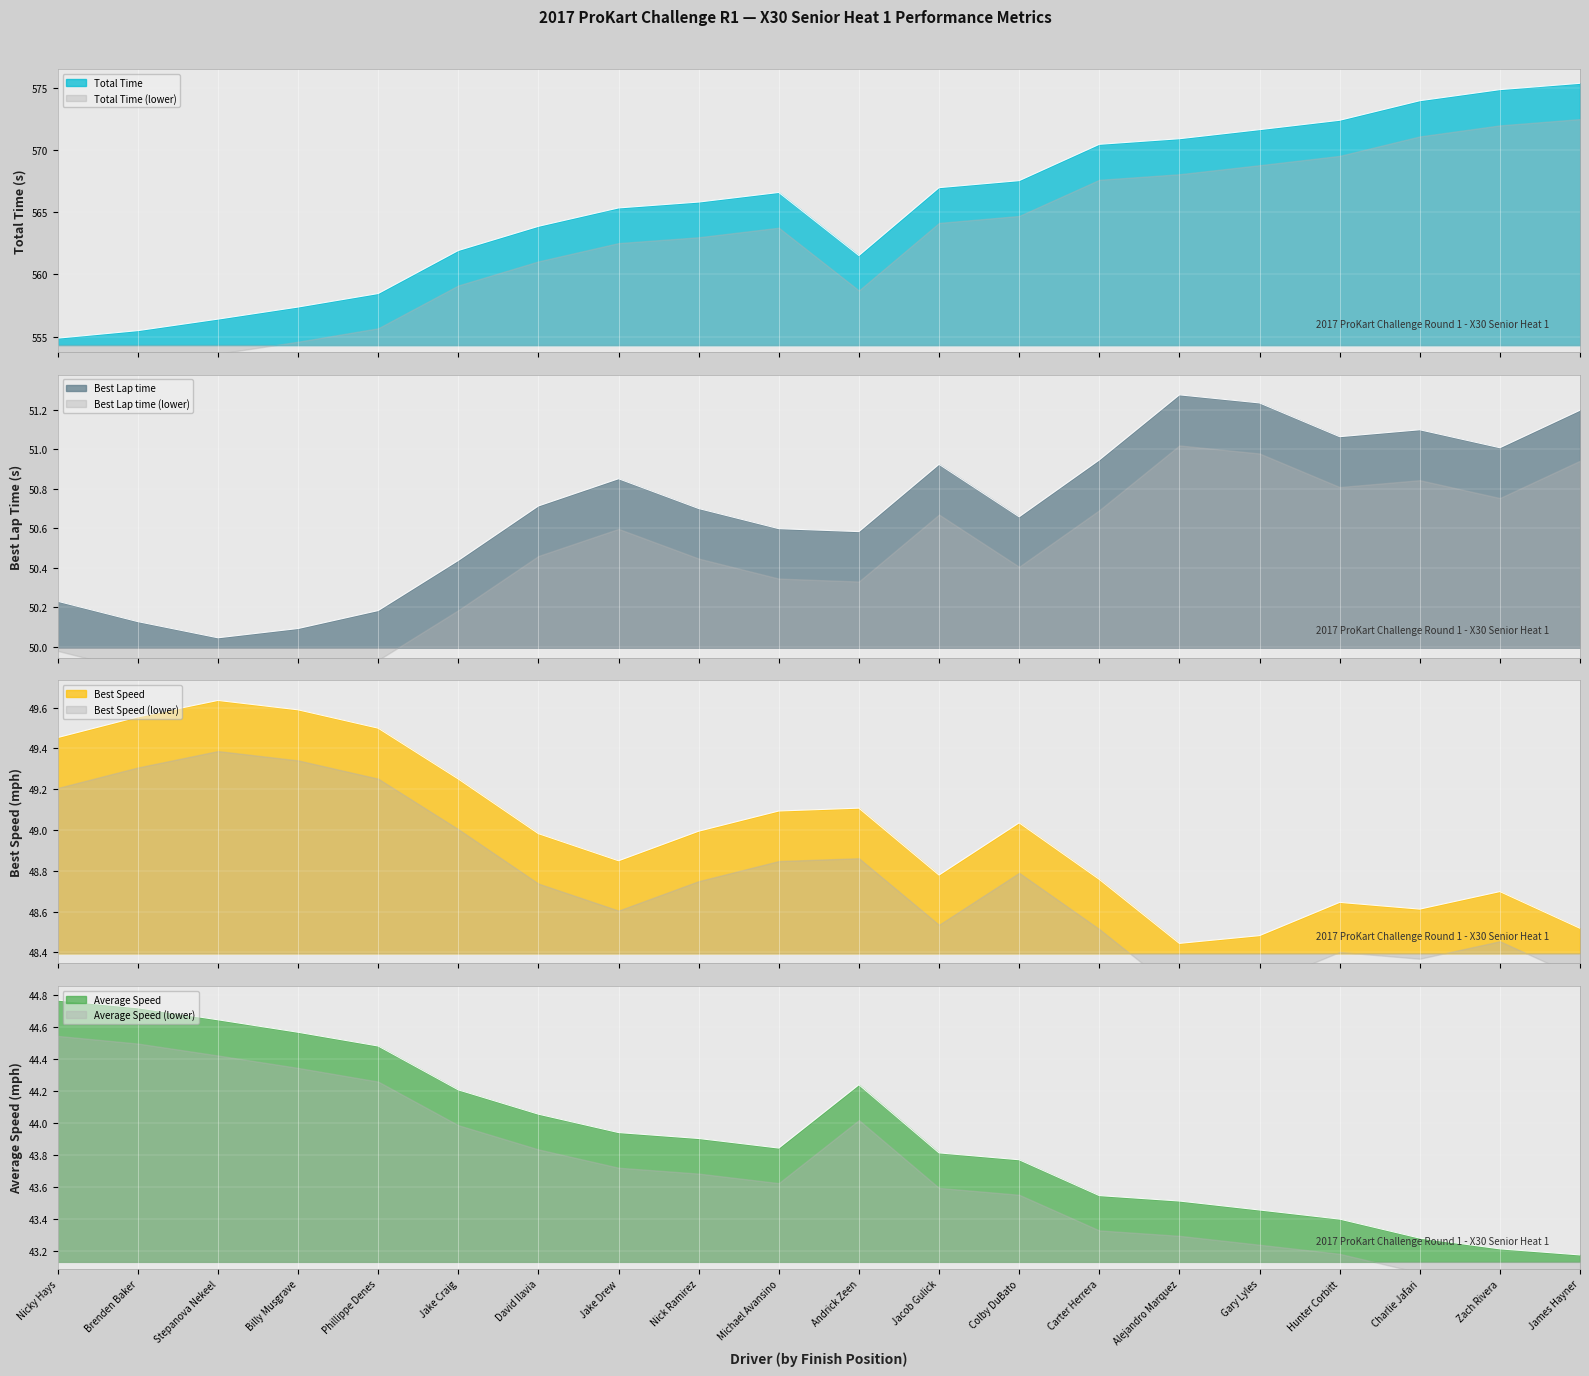

Count the number of categories in the chart.

20